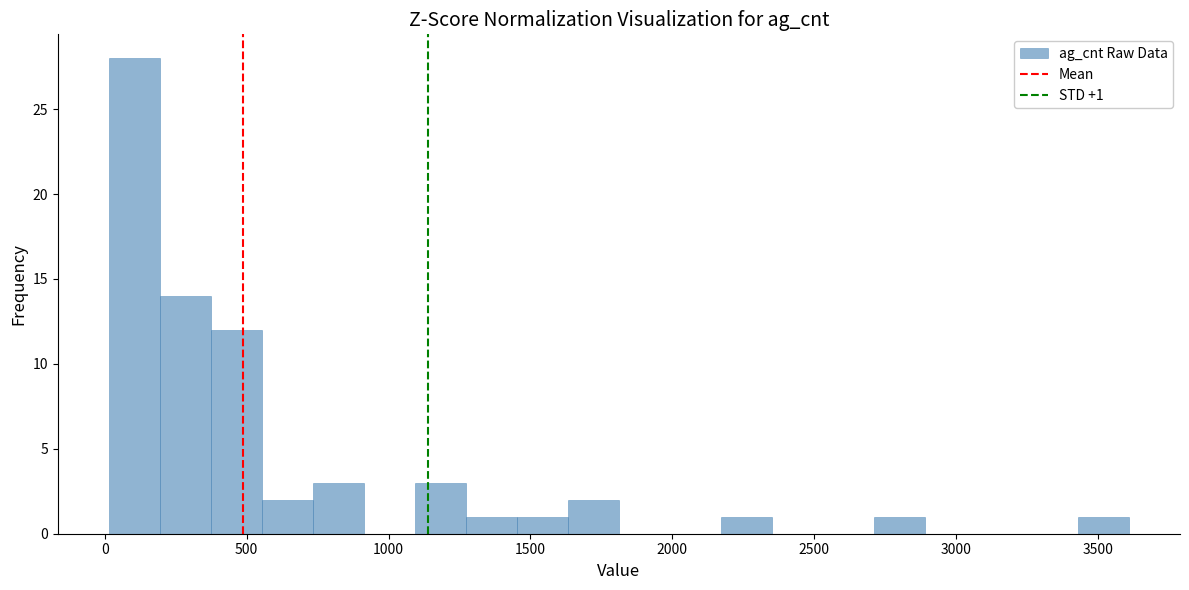

Read against the x-axis, roughly where is the centre of the tallest bar?

100